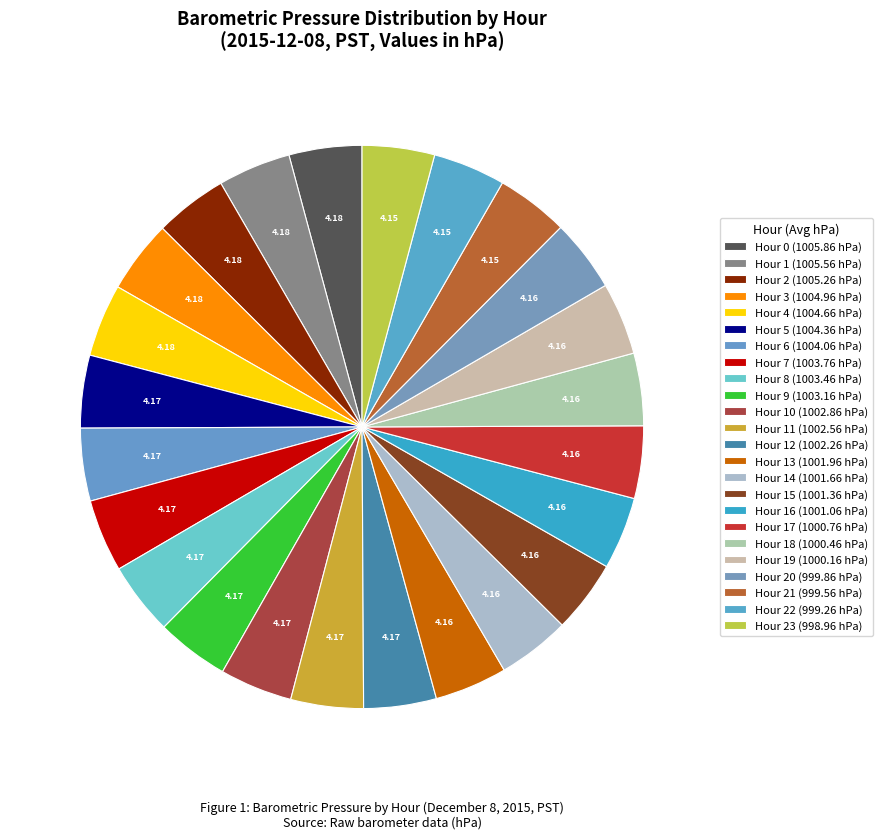

Is there any slice that represents more than half of the pie?

No